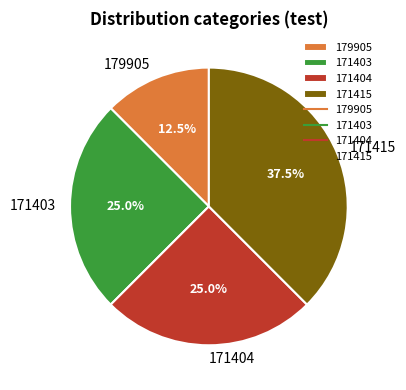

What percentage is the 171403 slice, to the nearest percent?

25%